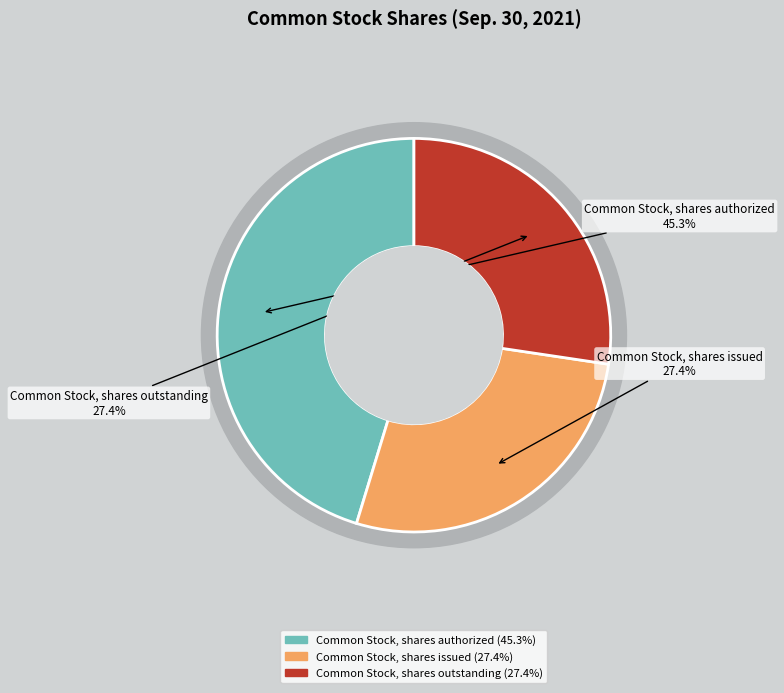

Rank the categories by value from lowest to highest.

Common Stock, shares issued, Common Stock, shares outstanding, Common Stock, shares authorized